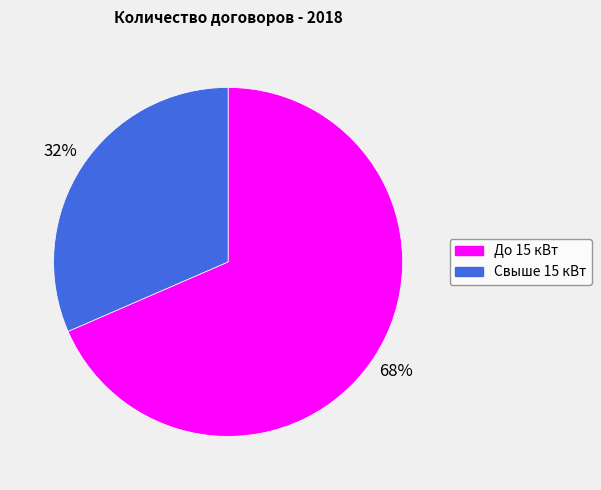

Does any single category account for the majority?

Yes